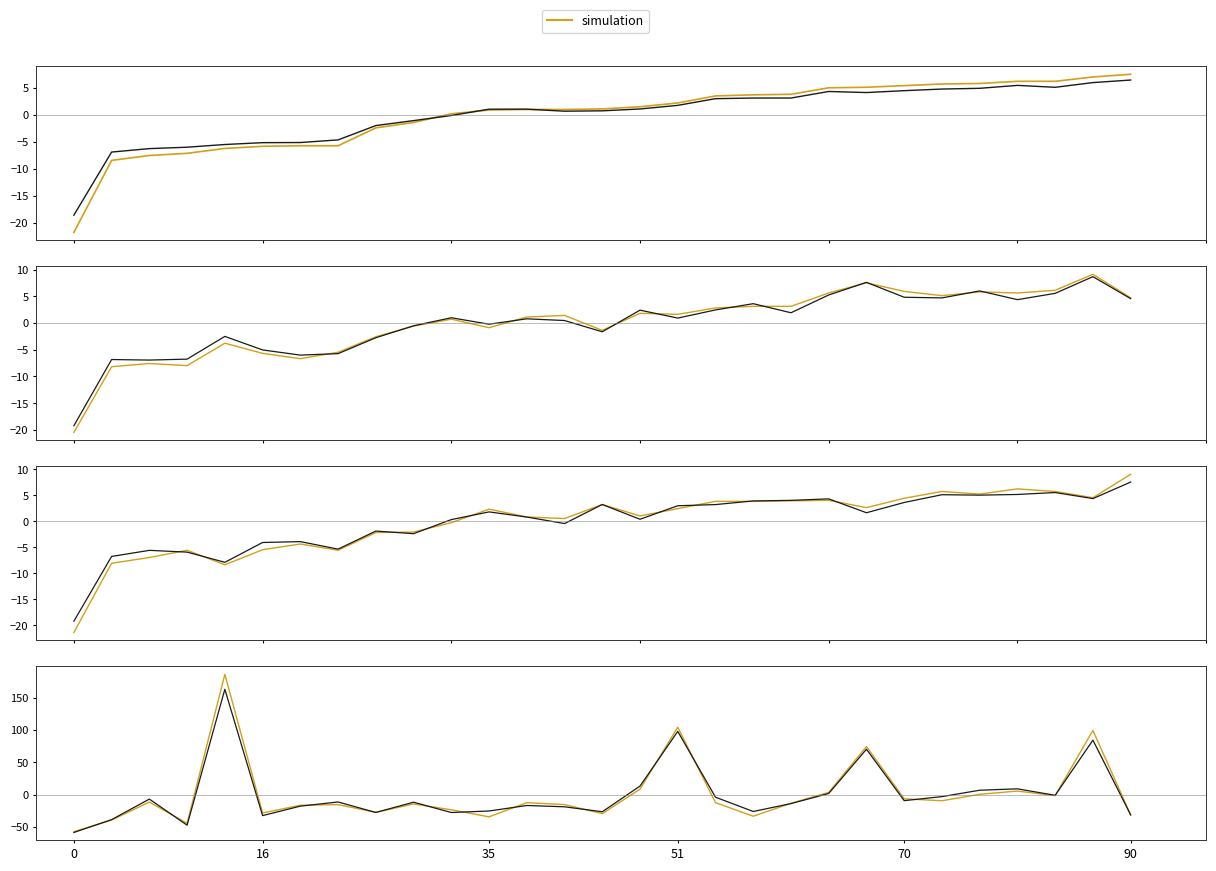

True or false: simulation has more than 0 interior local peaks.

True